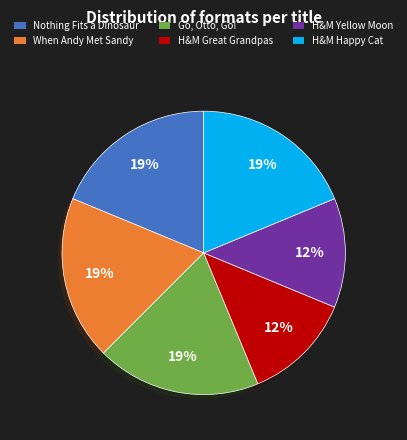

To the nearest percent, what is the average slice percentage?

17%